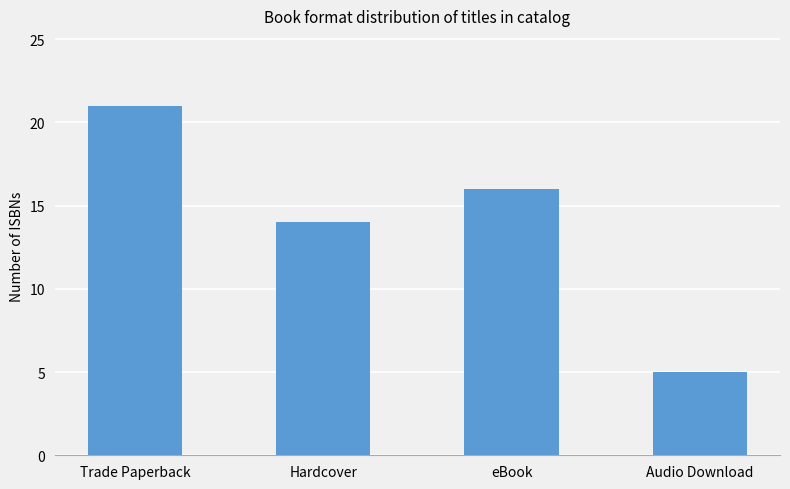

What is the difference between the second highest and minimum values?

11